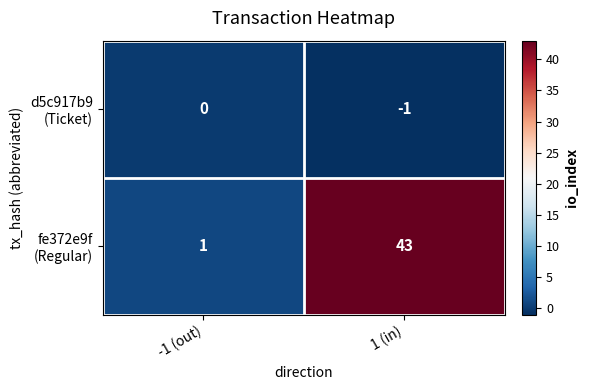

What is the difference between the highest and lowest values at 1 (in)?

44